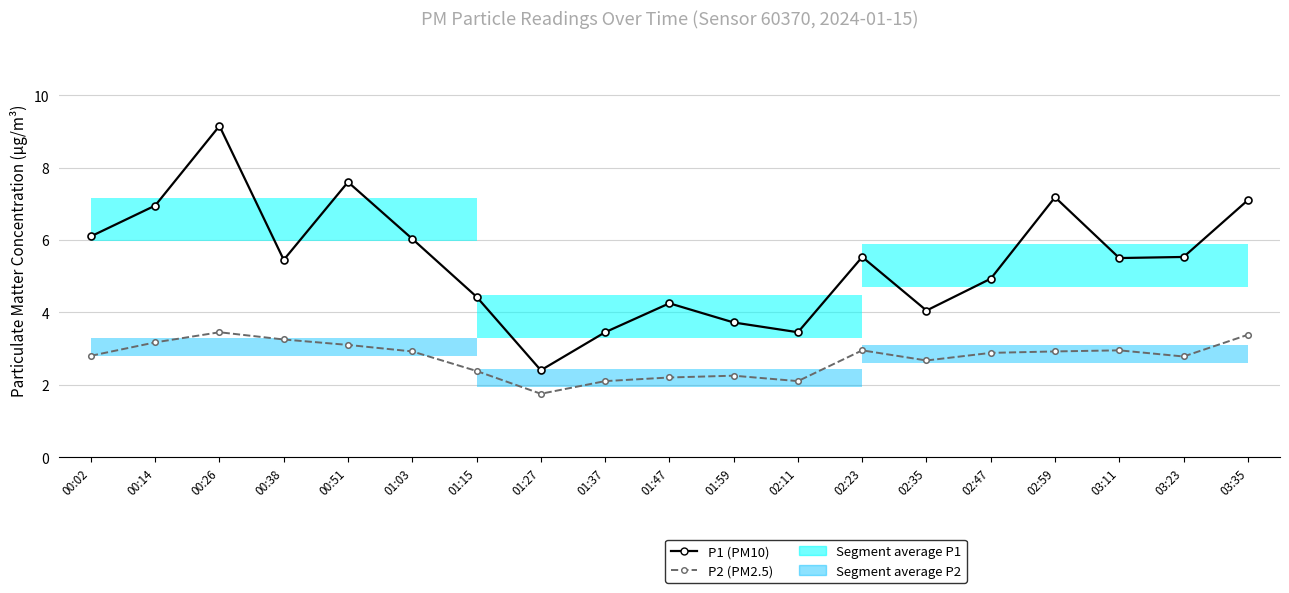

Read the P1 (PM10) value at 01:37.

3.5